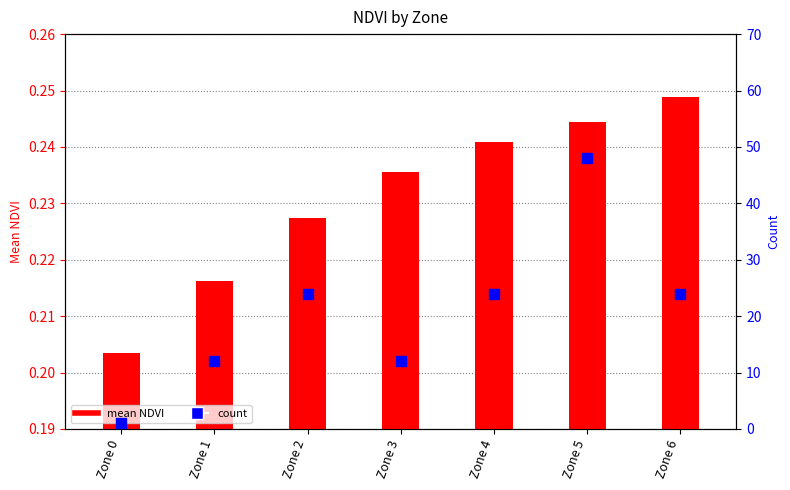

What are all the series names shown in the legend?

mean NDVI, count